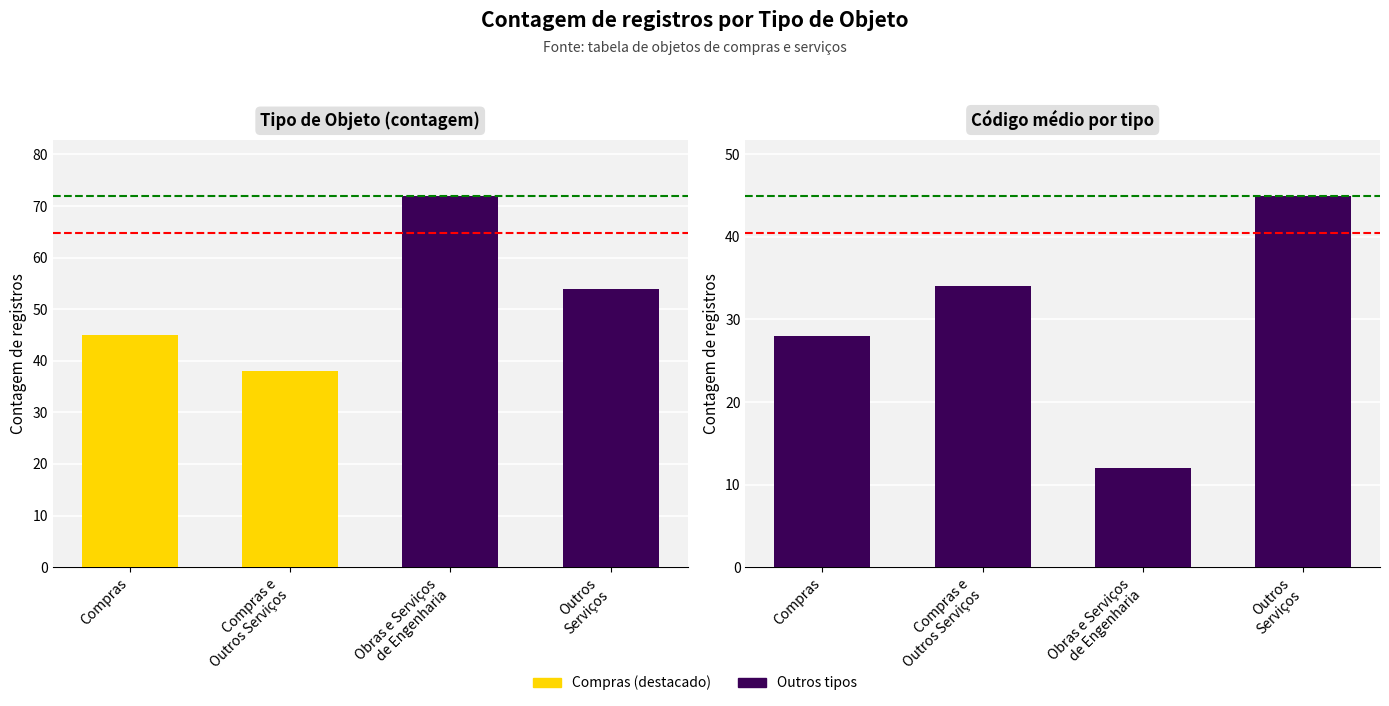

Reading right to left, list all the values displayed in this chart.

Tipo de Objeto (contagem): Outros
Serviços=54	Obras e Serviços
de Engenharia=72	Compras e
Outros Serviços=38	Compras=45
Código médio por tipo: Outros
Serviços=45	Obras e Serviços
de Engenharia=12	Compras e
Outros Serviços=34	Compras=28